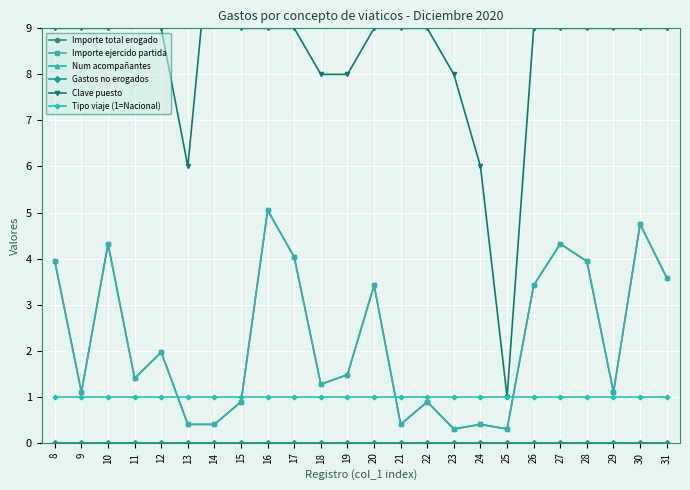

What is the minimum value for Importe total erogado?

0.3